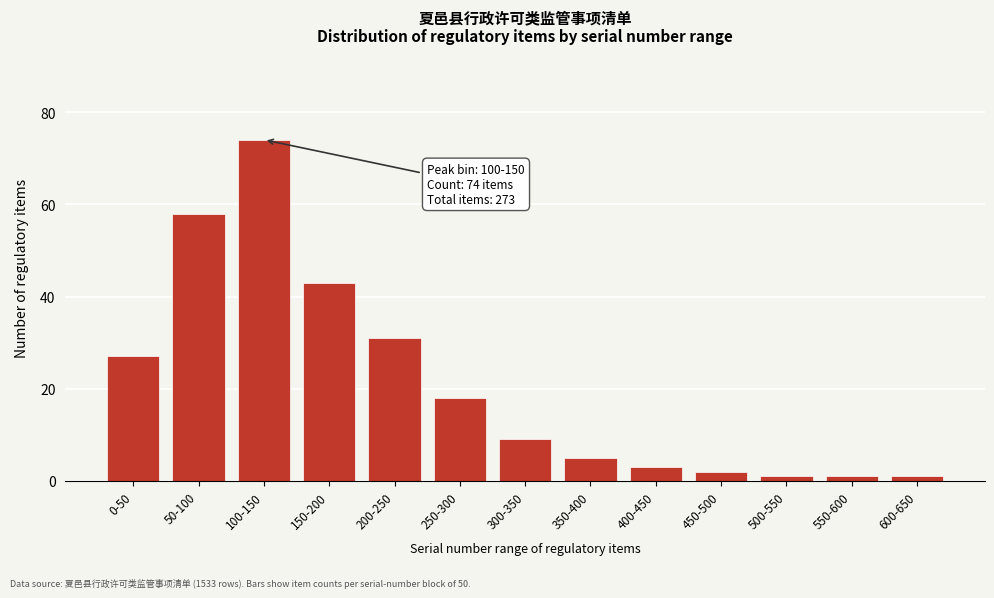

Reading left to right, what are all the values shown in this chart?

27	58	74	43	31	18	9	5	3	2	1	1	1